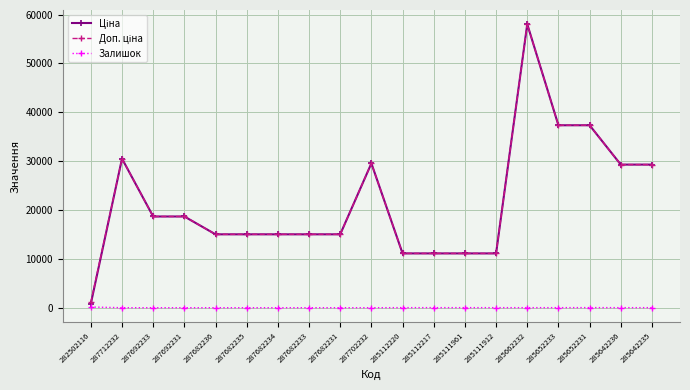

What is the total value across all series at 287682236?

30038.4